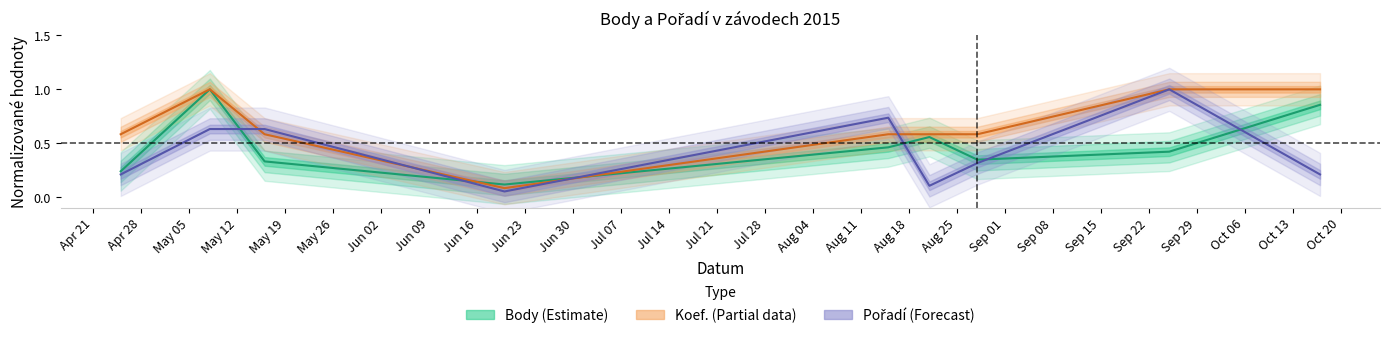

What position from the left is 2015-04-25?

1